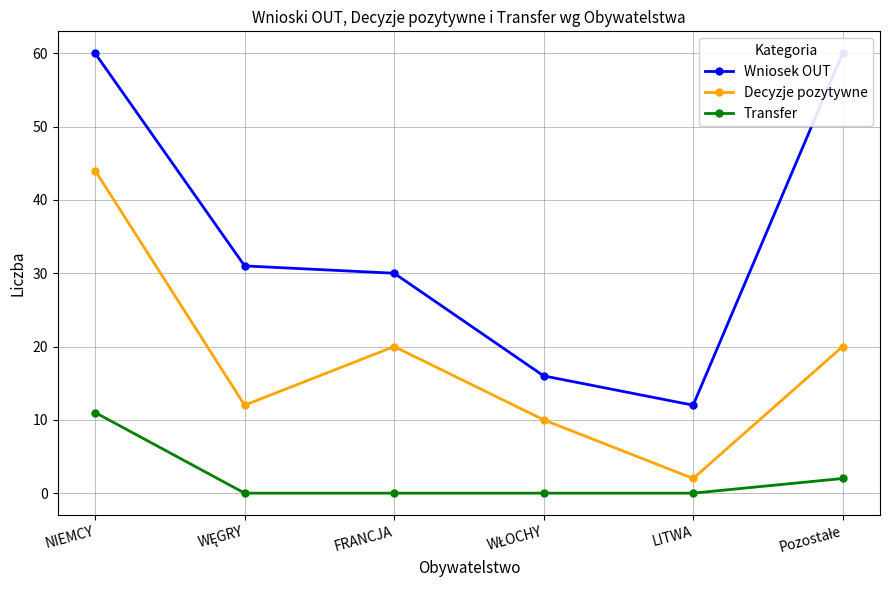

Reading left to right, what are all the values shown in this chart?

Wniosek OUT: NIEMCY=60	WĘGRY=31	FRANCJA=30	WŁOCHY=16	LITWA=12	Pozostałe=60
Decyzje pozytywne: NIEMCY=44	WĘGRY=12	FRANCJA=20	WŁOCHY=10	LITWA=2	Pozostałe=20
Transfer: NIEMCY=11	WĘGRY=0	FRANCJA=0	WŁOCHY=0	LITWA=0	Pozostałe=2